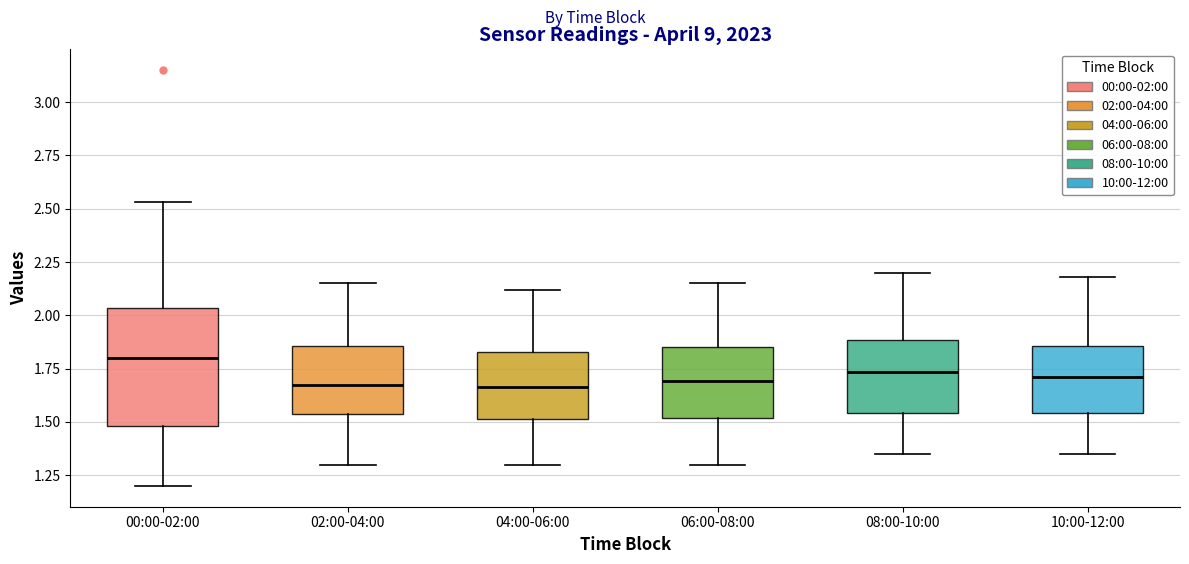

Reading left to right, transcribe this box plot: for each box, give where its median line is, the range the box spans, and where its two whiskers end, as read against the y-axis. The values are not printed on the chart, so give them approximately, as read against the axis.

00:00-02:00: median 1.80, box 1.50 to 2.05, whiskers 1.20 to 2.55
02:00-04:00: median 1.70, box 1.55 to 1.85, whiskers 1.30 to 2.15
04:00-06:00: median 1.65, box 1.50 to 1.85, whiskers 1.30 to 2.10
06:00-08:00: median 1.70, box 1.50 to 1.85, whiskers 1.30 to 2.15
08:00-10:00: median 1.75, box 1.55 to 1.90, whiskers 1.35 to 2.20
10:00-12:00: median 1.70, box 1.55 to 1.85, whiskers 1.35 to 2.20